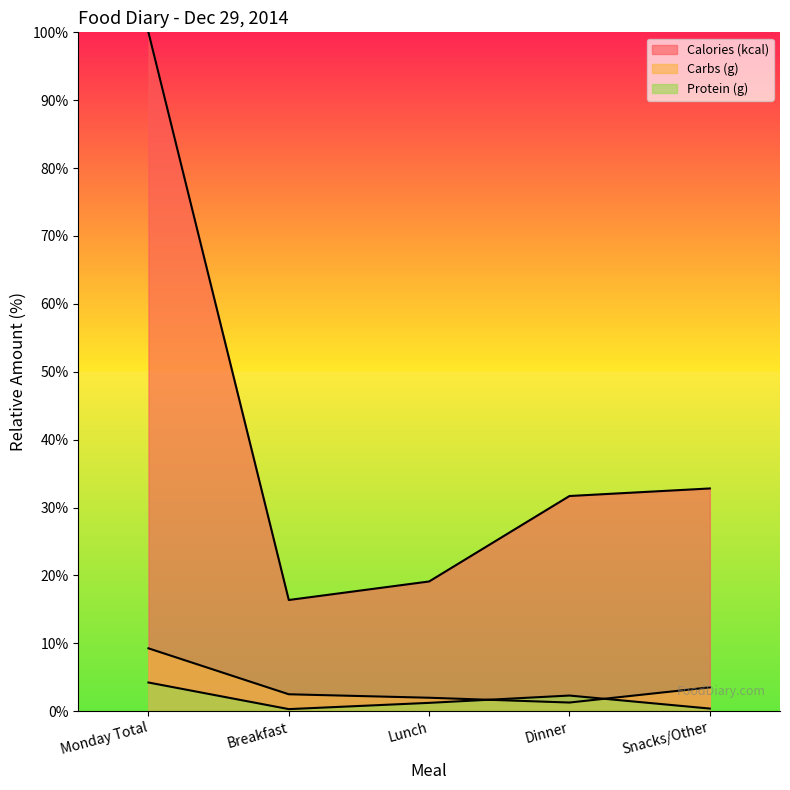

How many data points in Protein (g) are above 1?

3